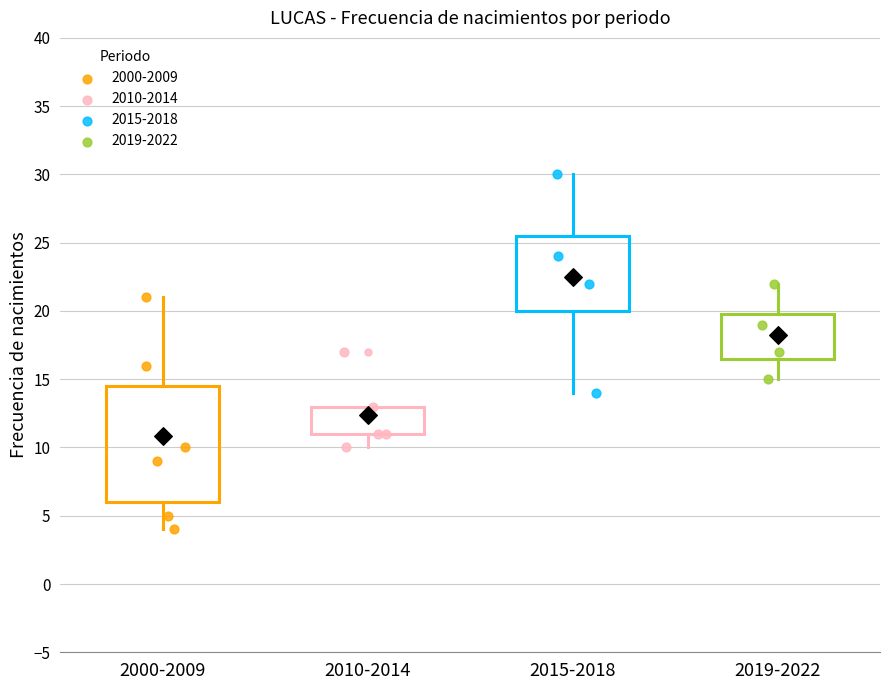

Reading left to right, transcribe this box plot: for each box, give where its median line is, the range the box spans, and where its two whiskers end, as read against the y-axis. The values are not printed on the chart, so give them approximately, as read against the axis.

2000-2009: median 9.5, box 6.0 to 14.5, whiskers 4.0 to 21.0
2010-2014: median 11.0 (drawn on the box's lower edge), box 11.0 to 13.0, whiskers 10.0 to 13.0
2015-2018: median 23.0, box 20.0 to 25.5, whiskers 14.0 to 30.0
2019-2022: median 18.0, box 16.5 to 20.0, whiskers 15.0 to 22.0